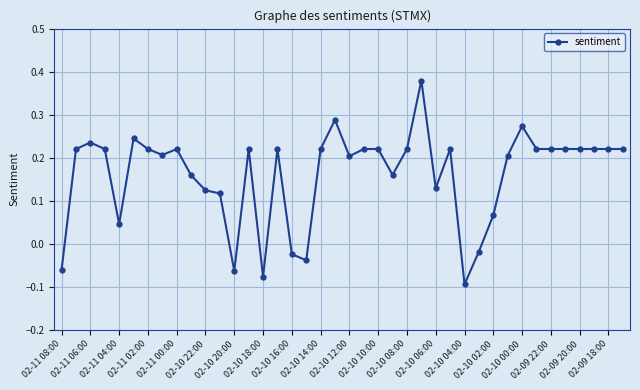

True or false: the data has more than 0 interior local peaks.

True